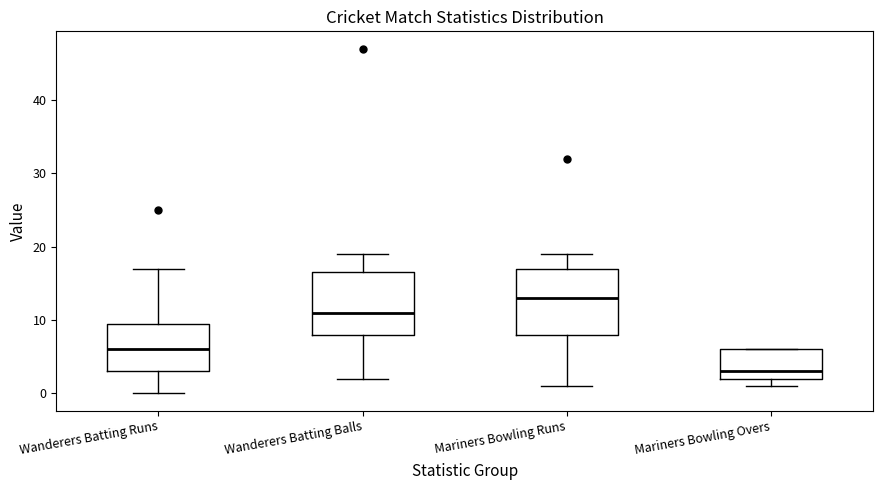

Which box has the lowest median line?

Mariners Bowling Overs